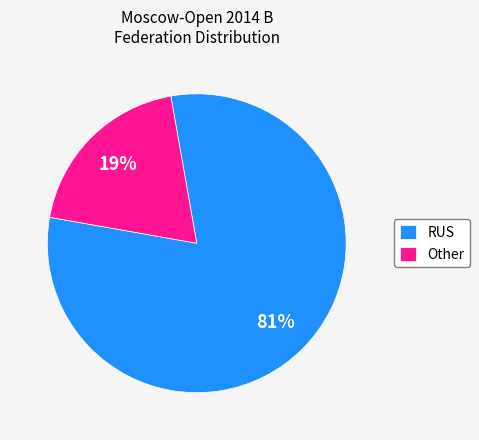

How many slices are in this pie chart?

2